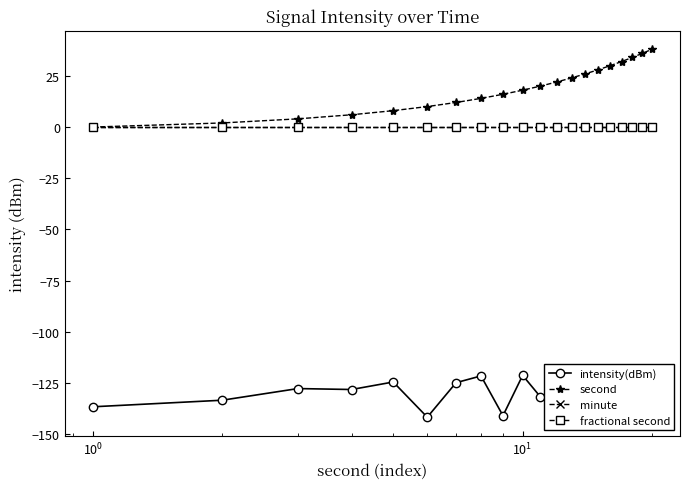

Is this an area chart (filled region under the line)?

No